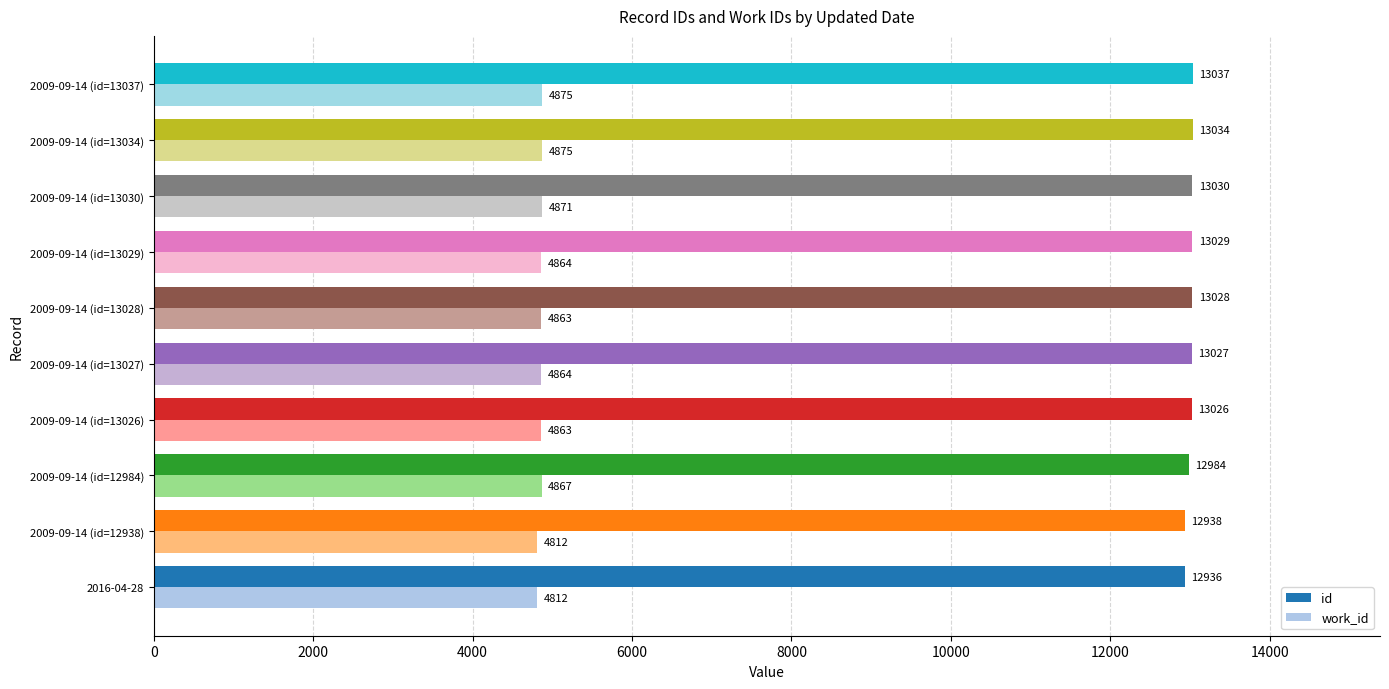

What are all the series names shown in the legend?

id, work_id